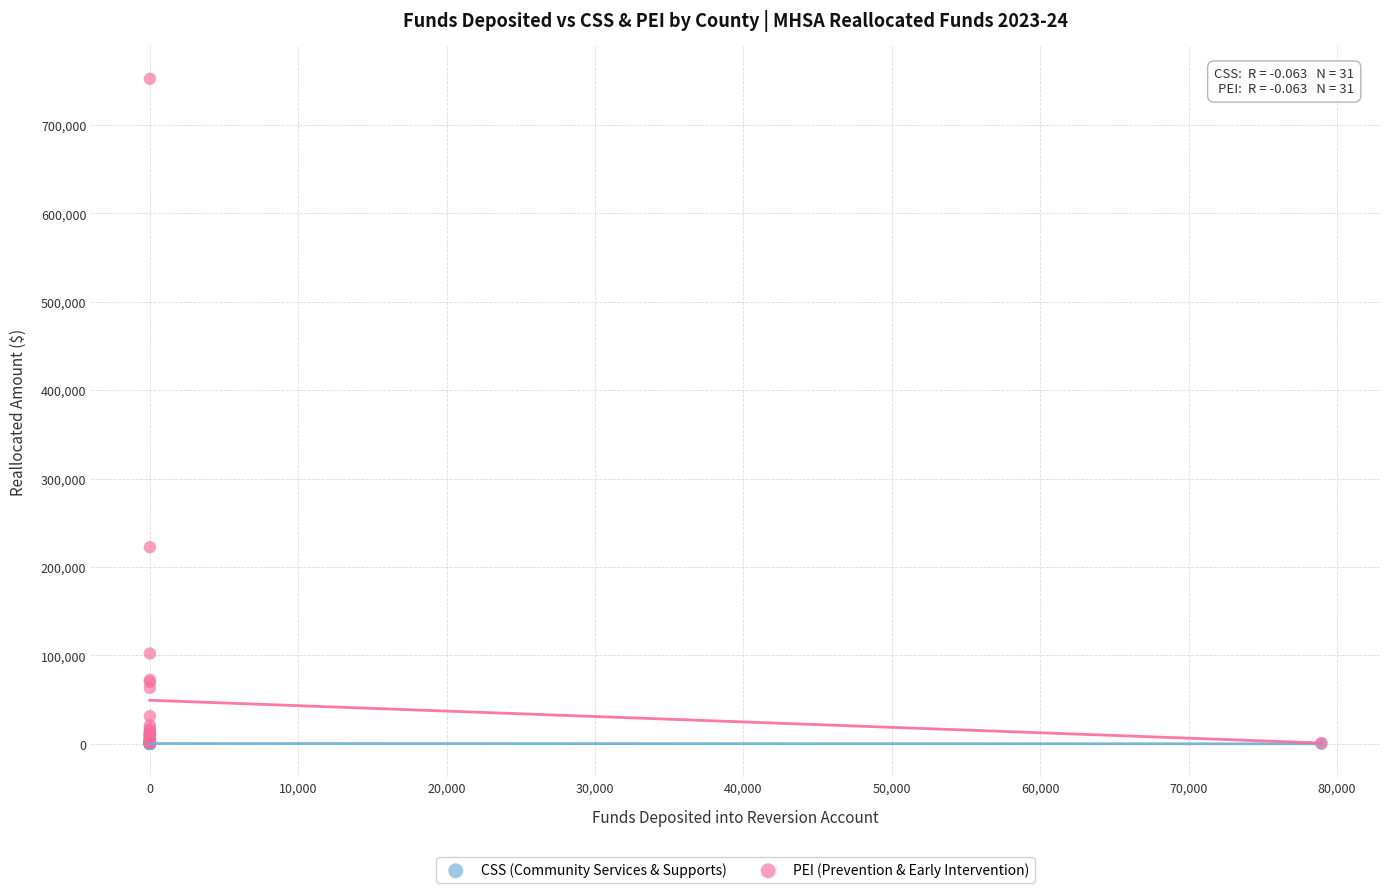

What are all the series names shown in the legend?

CSS (Community Services & Supports), PEI (Prevention & Early Intervention)